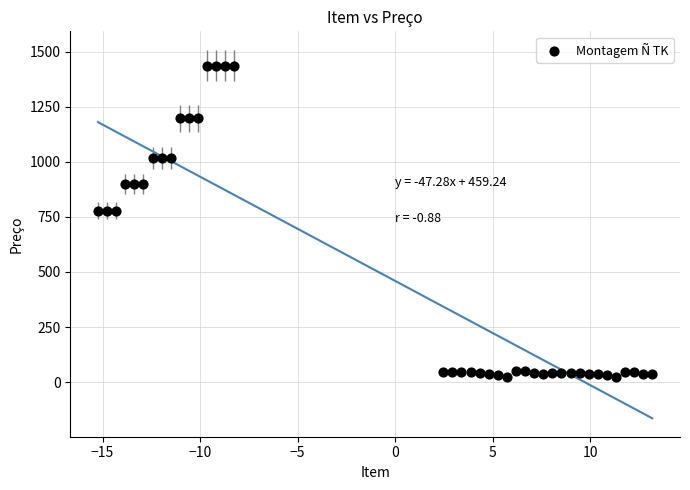

What is the range of Y values (max minus min)?

1411.2